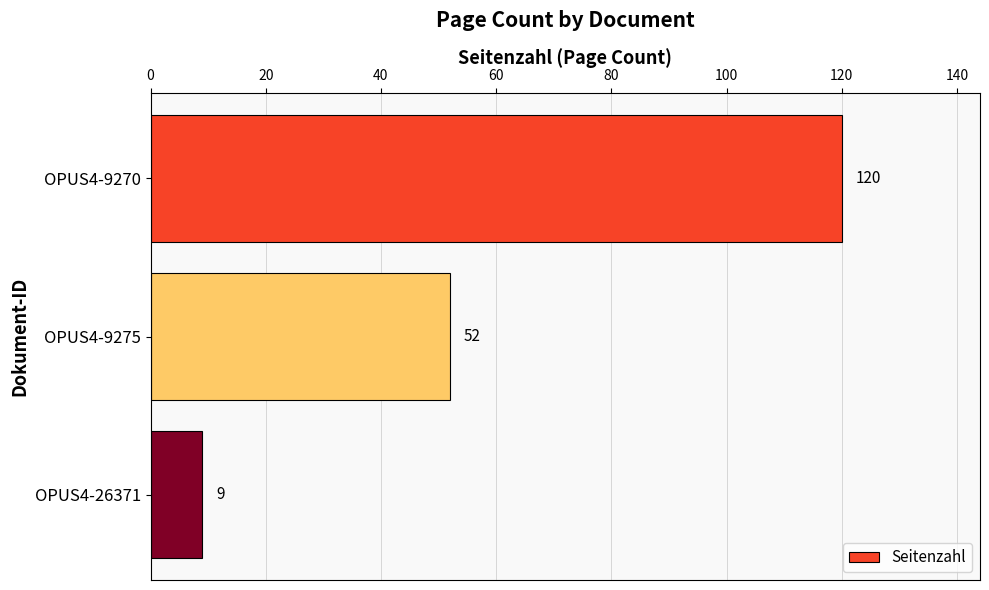

Reading top to bottom, extract all data points from this chart.

120	52	9